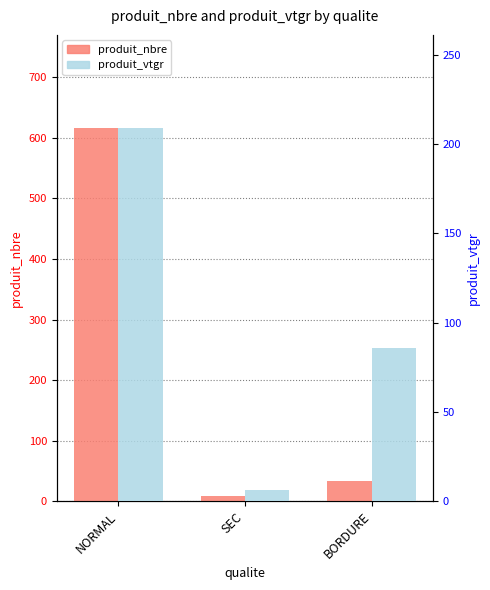

What is the highest value of the produit_vtgr series?

209.0